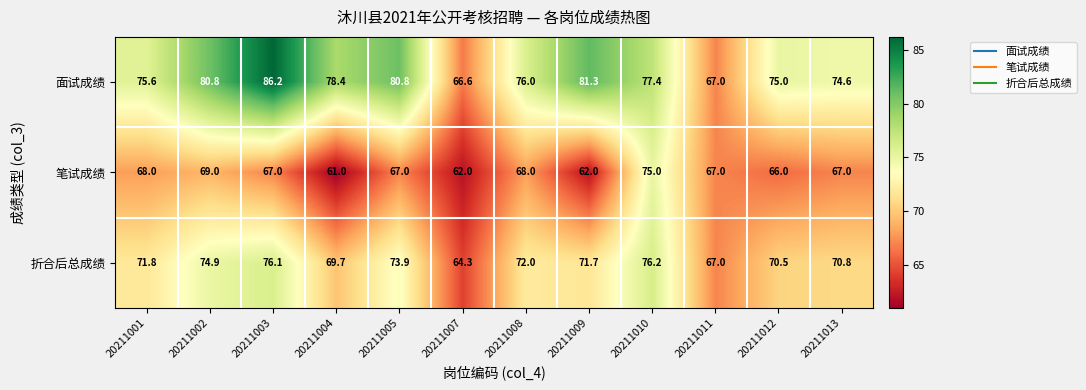

At 20211002, list the series in order from smallest to largest.

笔试成绩, 折合后总成绩, 面试成绩